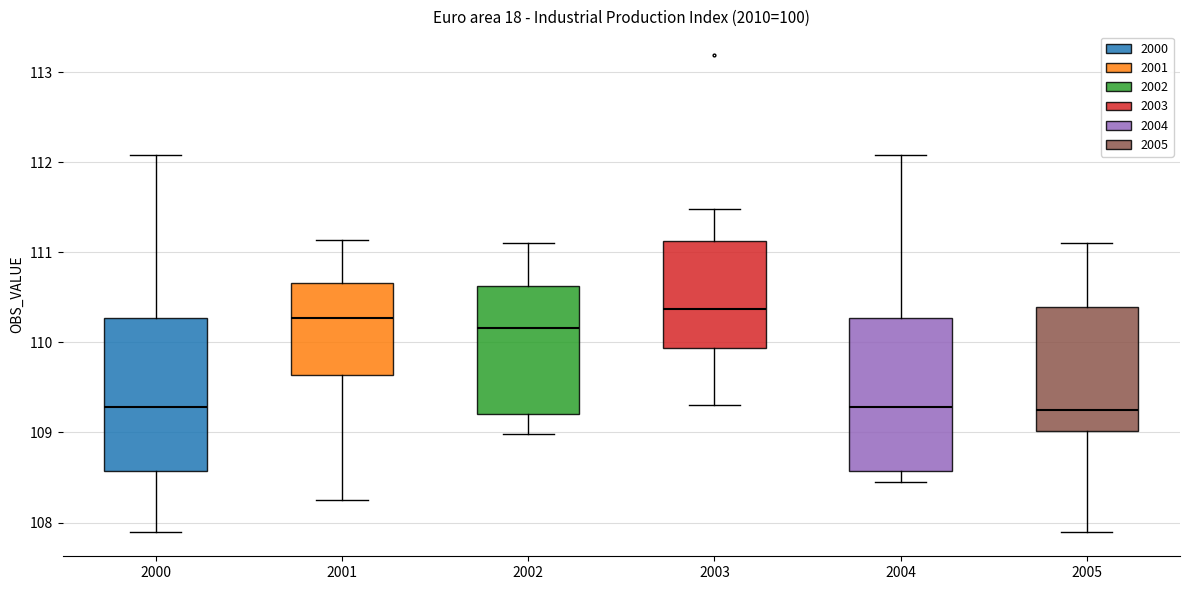

Reading left to right, transcribe this box plot: for each box, give where its median line is, the range the box spans, and where its two whiskers end, as read against the y-axis. The values are not printed on the chart, so give them approximately, as read against the axis.

2000: median 109.3, box 108.6 to 110.3, whiskers 107.9 to 112.1
2001: median 110.3, box 109.6 to 110.7, whiskers 108.3 to 111.1
2002: median 110.2, box 109.2 to 110.6, whiskers 109.0 to 111.1
2003: median 110.4, box 109.9 to 111.1, whiskers 109.3 to 111.5
2004: median 109.3, box 108.6 to 110.3, whiskers 108.5 to 112.1
2005: median 109.2, box 109.0 to 110.4, whiskers 107.9 to 111.1